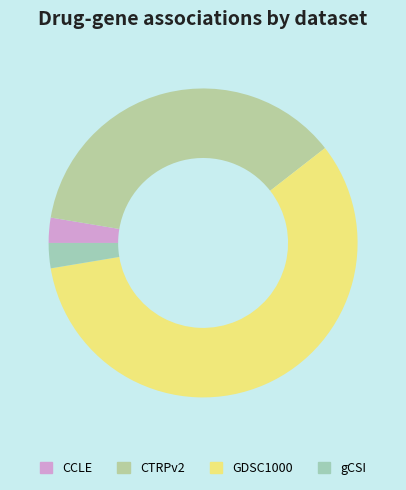

What is the total percentage of gCSI and CTRPv2?

39.5%